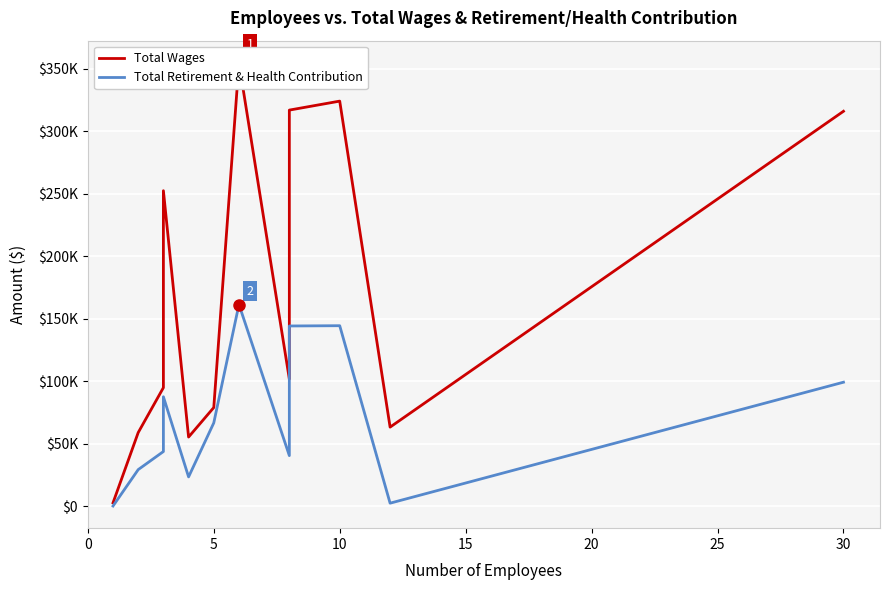

Reading left to right, what are all the values shown in this chart?

Total Wages: 2655	58851	94771	252282	55256	78861	354574	101649	316763	323948	63192	315826
Total Retirement & Health Contribution: 101	29213	43668	87486	23372	66586	161267	40397	144098	144311	2369	99121